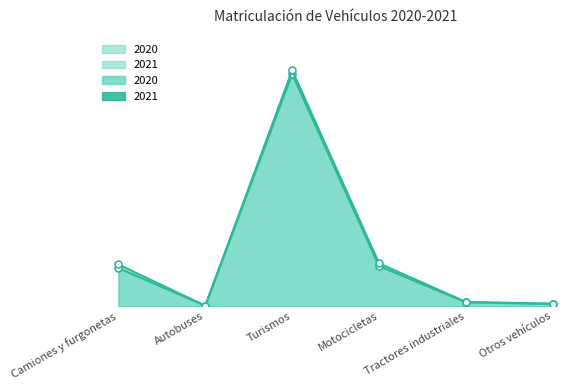

Reading left to right, transcribe all the data shown in this chart.

2020: Camiones y furgonetas=154188	Autobuses=2268	Turismos=939096	Motocicletas=162260	Tractores industriales=16225	Otros vehículos=9509
2021: Camiones y furgonetas=168824	Autobuses=2092	Turismos=953624	Motocicletas=173435	Tractores industriales=17345	Otros vehículos=10373